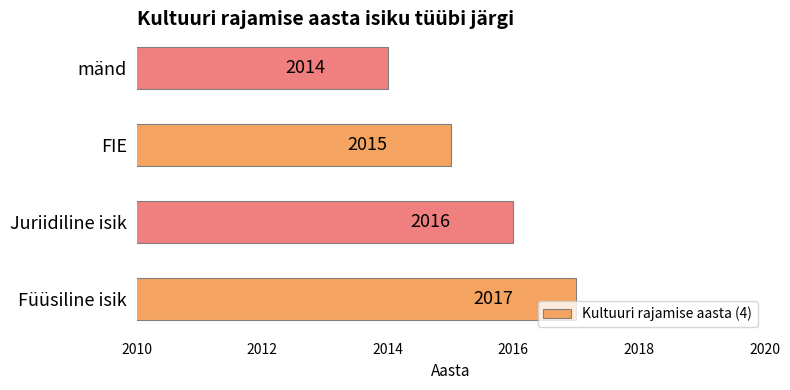

Reading bottom to top, what are all the values shown in this chart?

Füüsiline isik=2017	Juriidiline isik=2016	FIE=2015	mänd=2014